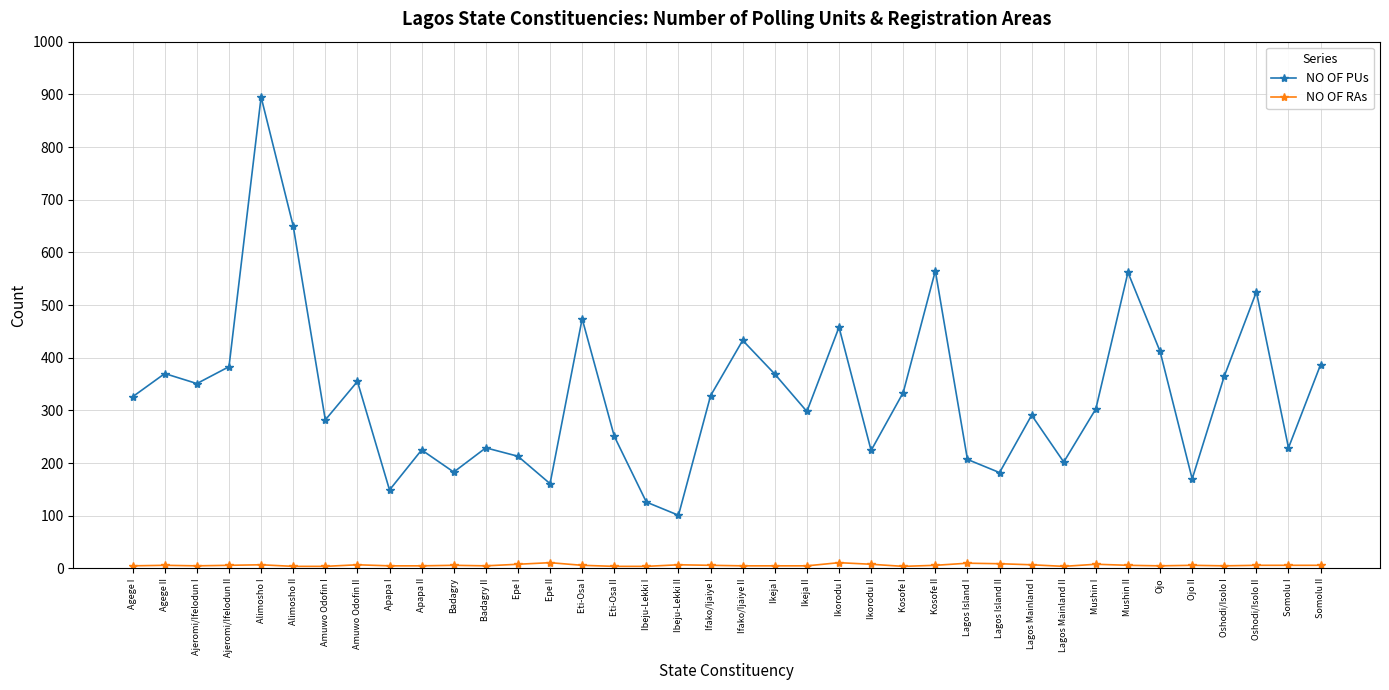

Between Ifako/Ijaiye I and Ojo II, which series saw the biggest shift?

NO OF PUs